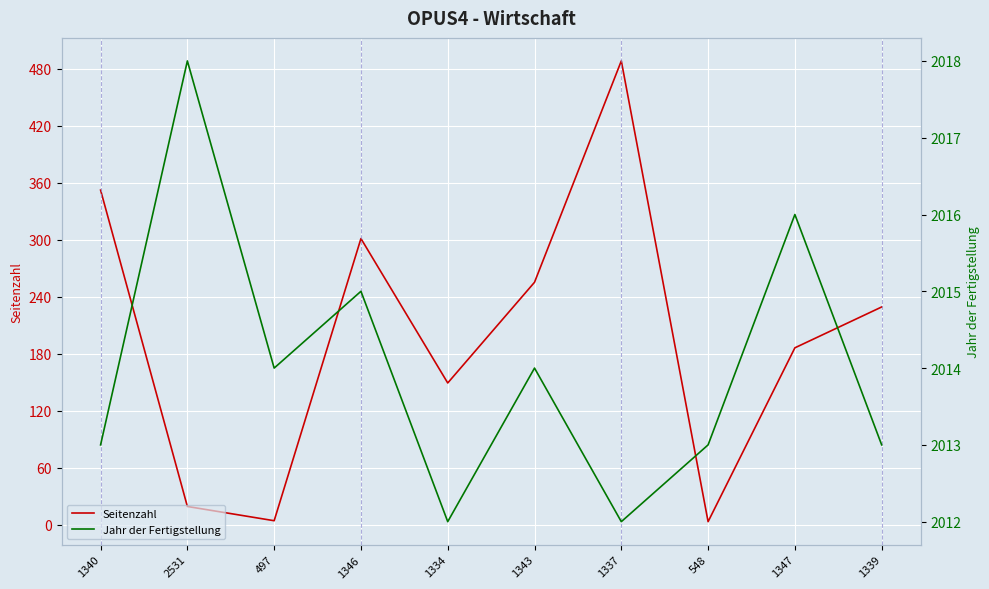

In Jahr der Fertigstellung, how many points are higher than both neighbors (excluding endpoints)?

4